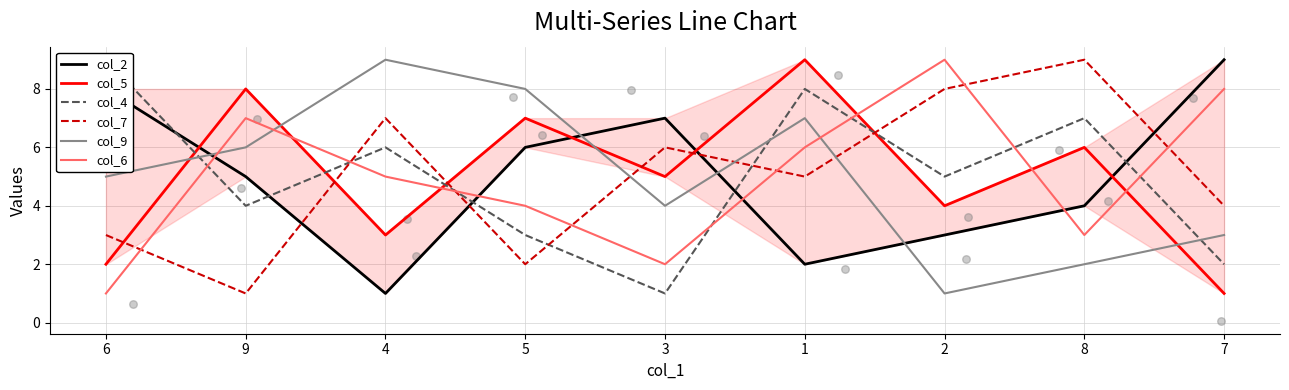

Which series has the widest spread of Y values?

col_2